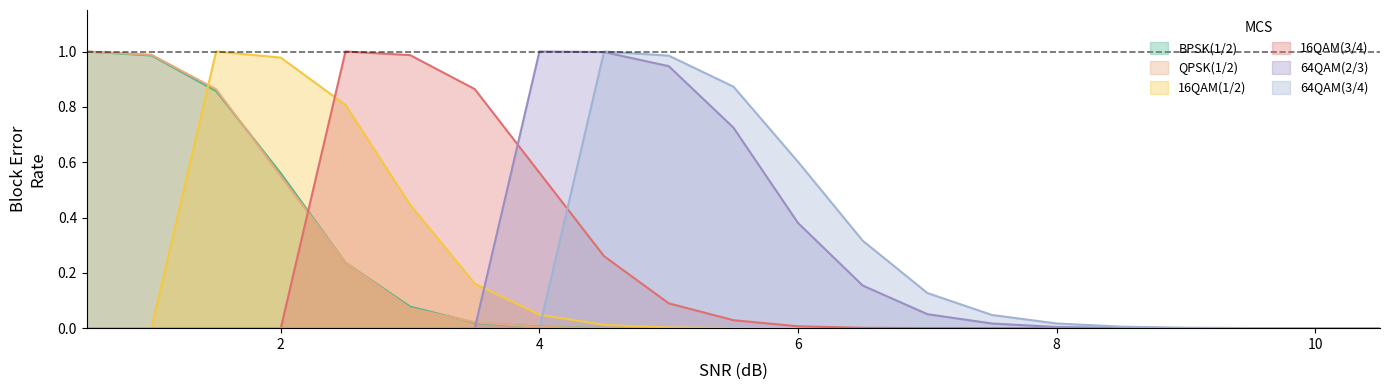

Reading left to right, extract all data points from this chart.

BPSK(1/2): 1.0	1.0	0.9	0.6	0.2	0.1	0.0	0.0	0.0	0.0	0.0	0.0	0.0	0.0	0.0	0.0	0.0	0.0	0.0	0.0	0.0
QPSK(1/2): 1.0	1.0	0.9	0.5	0.2	0.1	0.0	0.0	0.0	0.0	0.0	0.0	0.0	0.0	0.0	0.0	0.0	0.0	0.0	0.0	0.0
16QAM(1/2): 0.0	0.0	1.0	1.0	0.8	0.4	0.2	0.0	0.0	0.0	0.0	0.0	0.0	0.0	0.0	0.0	0.0	0.0	0.0	0.0	0.0
16QAM(3/4): 0.0	0.0	0.0	0.0	1.0	1.0	0.9	0.6	0.3	0.1	0.0	0.0	0.0	0.0	0.0	0.0	0.0	0.0	0.0	0.0	0.0
64QAM(2/3): 0.0	0.0	0.0	0.0	0.0	0.0	0.0	1.0	1.0	0.9	0.7	0.4	0.2	0.1	0.0	0.0	0.0	0.0	0.0	0.0	0.0
64QAM(3/4): 0.0	0.0	0.0	0.0	0.0	0.0	0.0	0.0	1.0	1.0	0.9	0.6	0.3	0.1	0.0	0.0	0.0	0.0	0.0	0.0	0.0